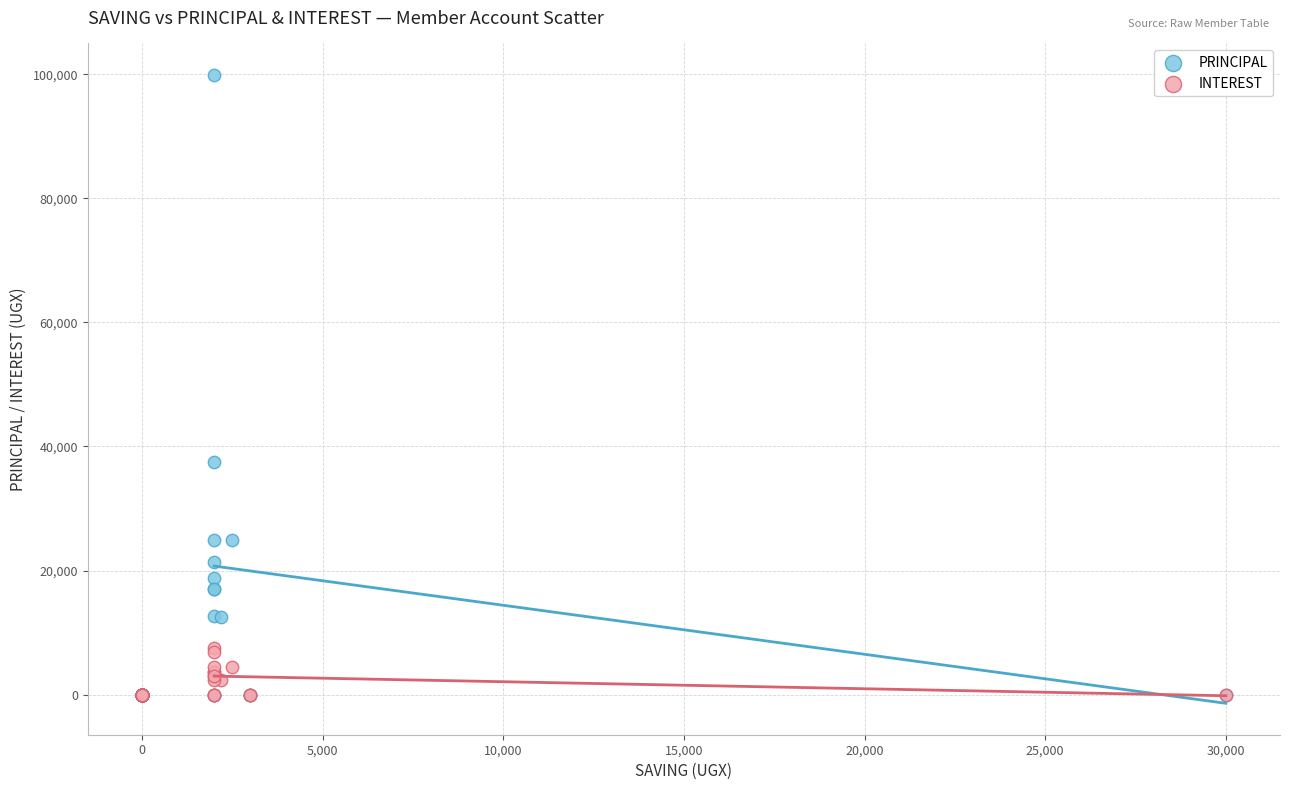

Across all series, what Y value is closest to 49950?

37500